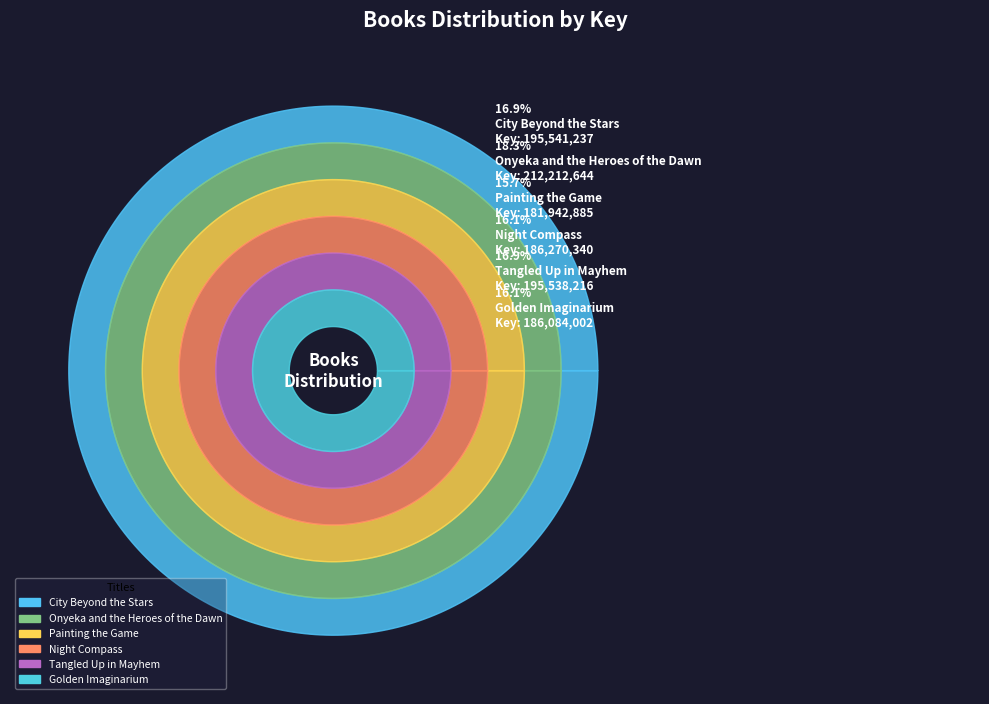

Rank the categories by value from highest to lowest.

Onyeka and the Heroes of the Dawn, City Beyond the Stars, Tangled Up in Mayhem, Night Compass, Golden Imaginarium, Painting the Game